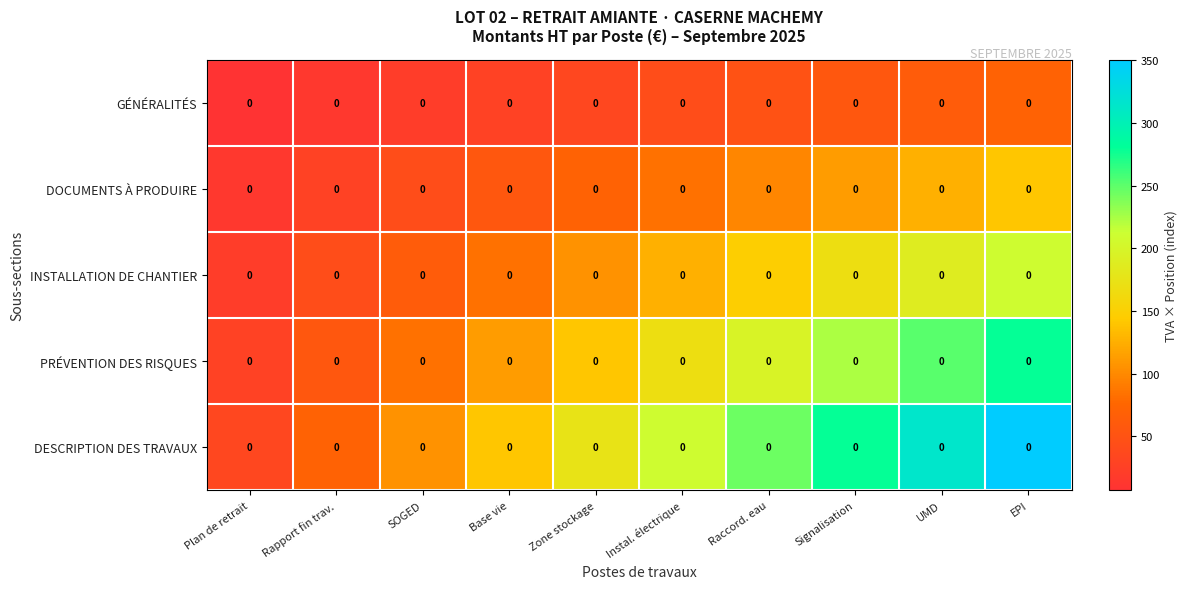

What is the difference between the maximum and minimum values in the DESCRIPTION DES TRAVAUX series?

315